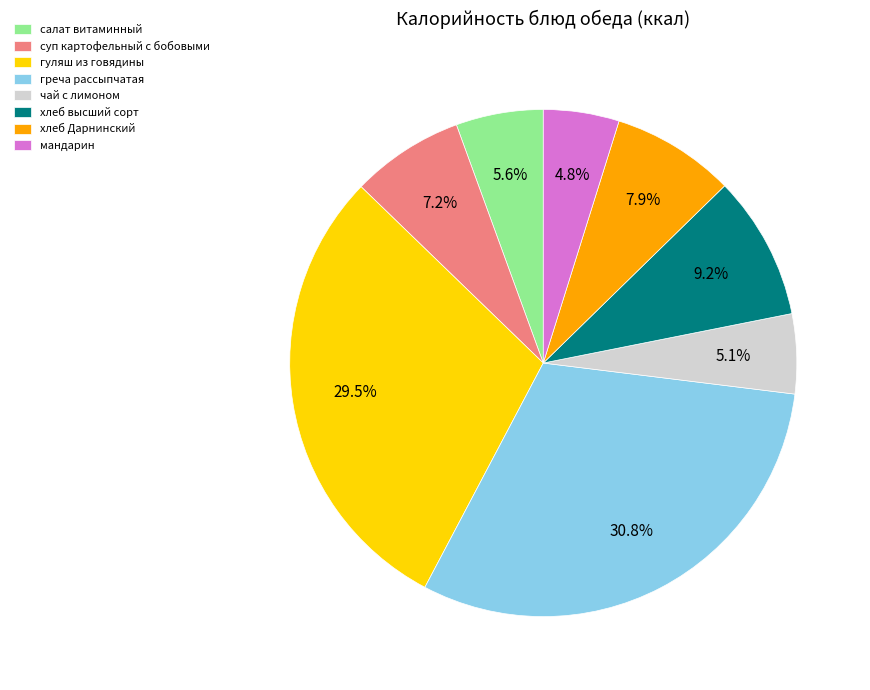

The хлеб высший сорт slice represents 9% of the pie. True or false?

True